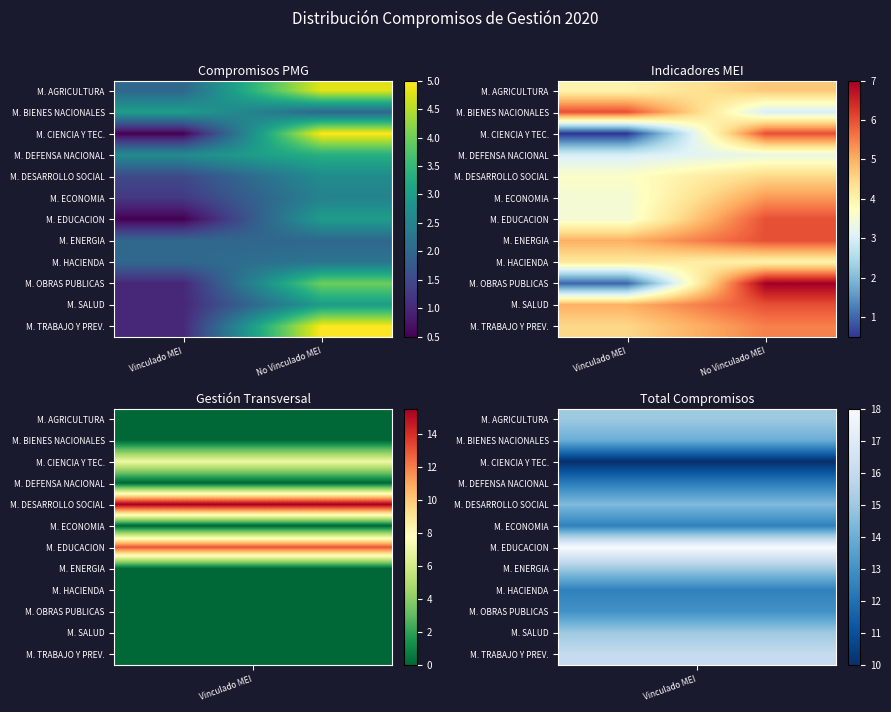

At which label does M. CIENCIA Y TEC. reach its peak?

No Vinculado MEI